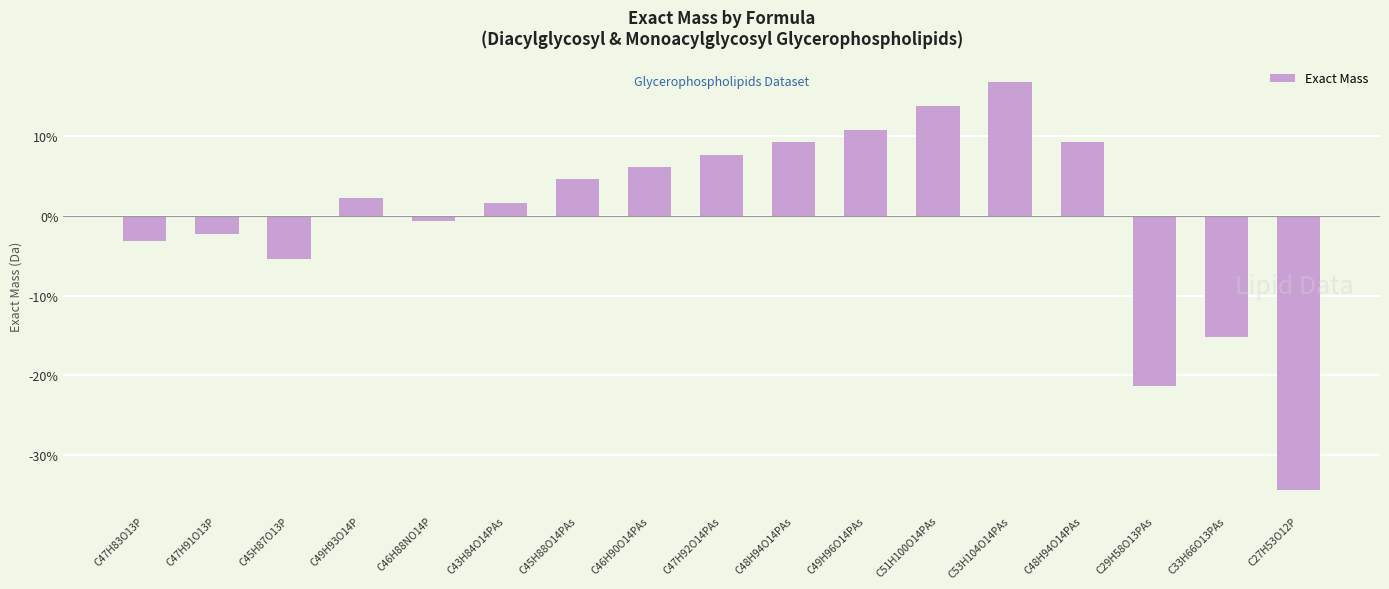

Which has a higher value, C47H83O13P or C48H94O14PAs?

C48H94O14PAs